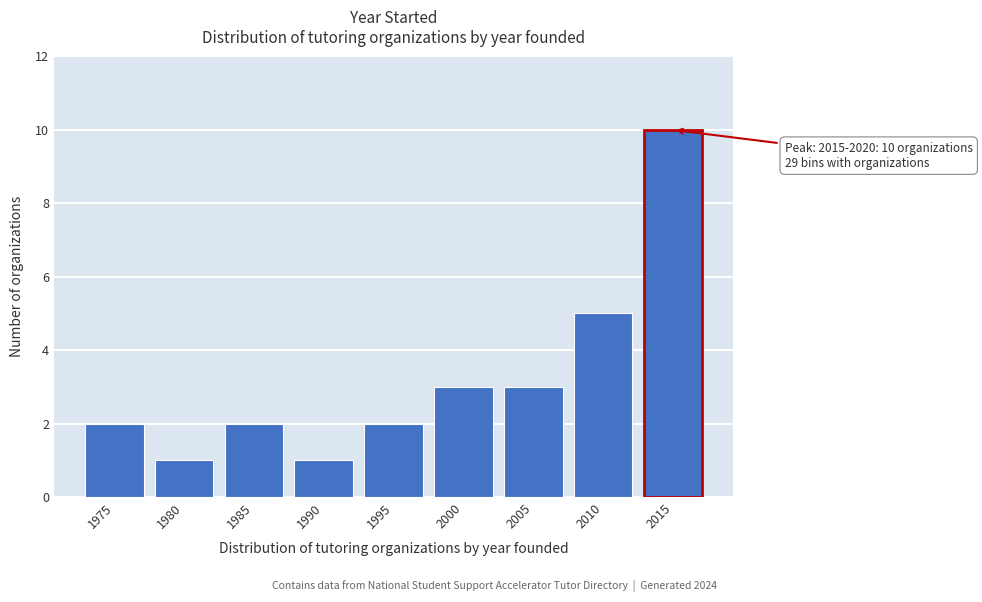

Reading left to right, what are all the values shown in this chart?

1975=2	1980=1	1985=2	1990=1	1995=2	2000=3	2005=3	2010=5	2015=10